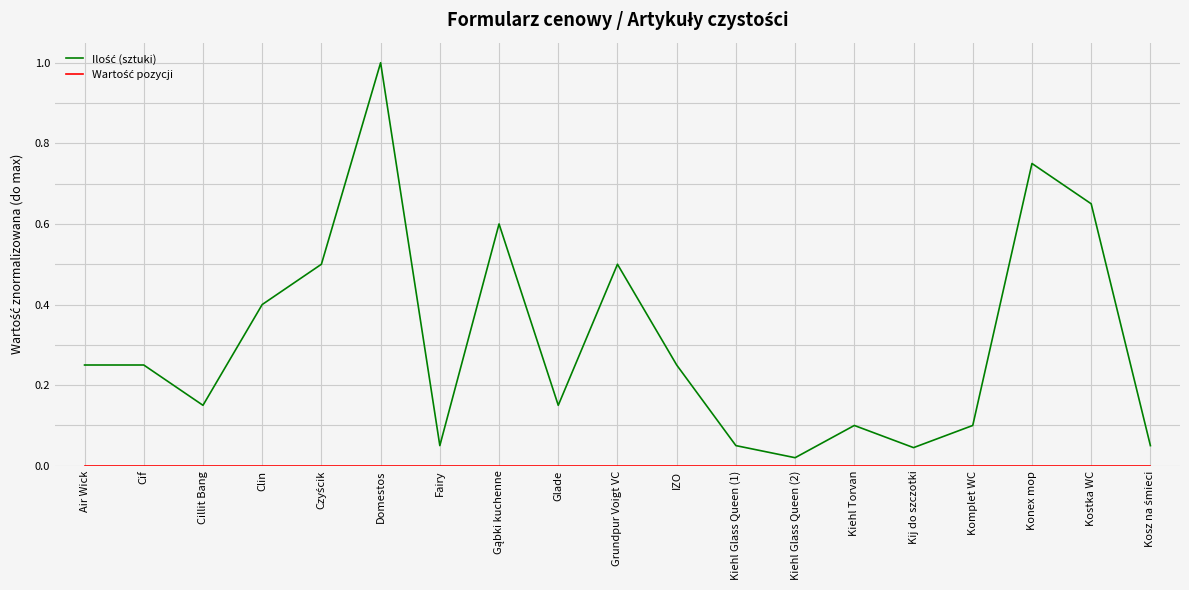

How many series are shown in this chart?

2